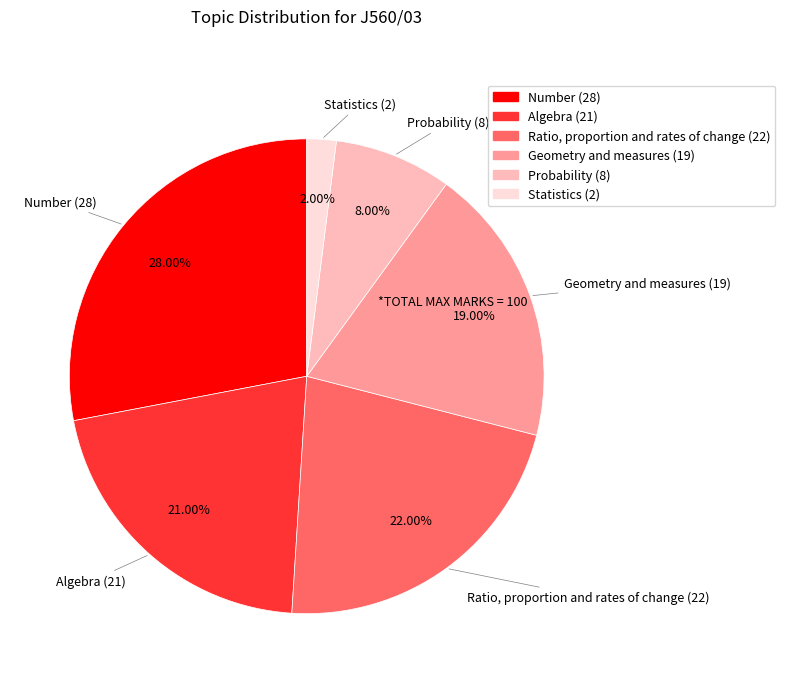

Between Probability and Number, which is larger?

Number